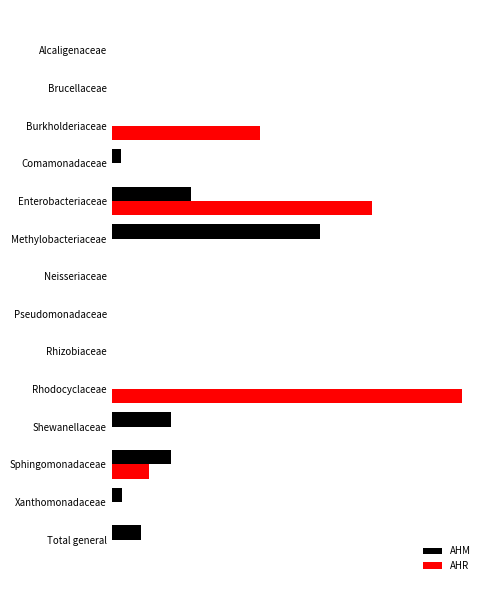

What are all the series names shown in the legend?

AHM, AHR